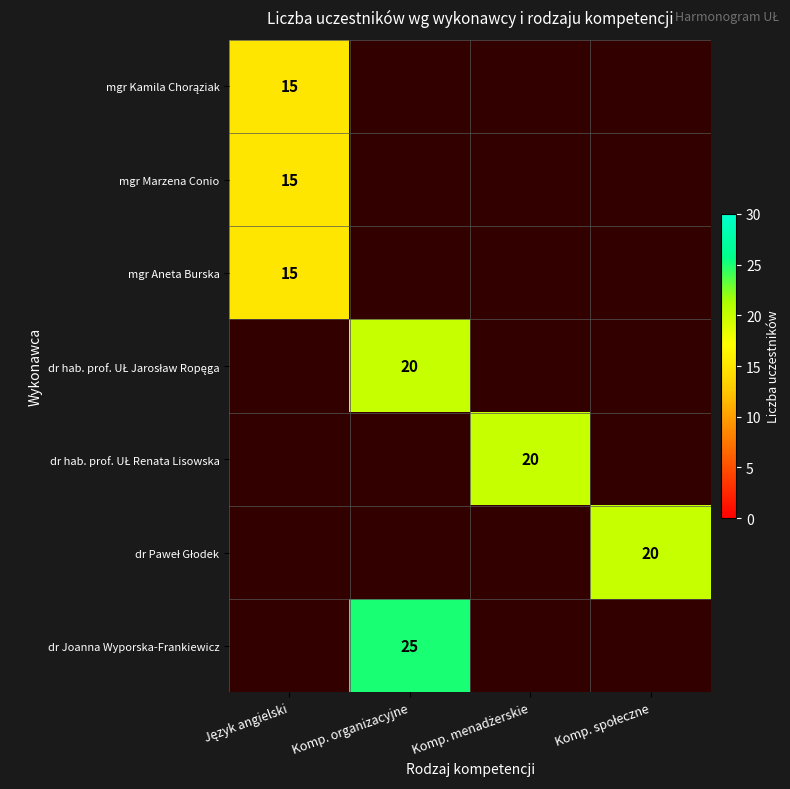

Is it true that dr Joanna Wyporska-Frankiewicz equals 38 at Komp. organizacyjne?

False